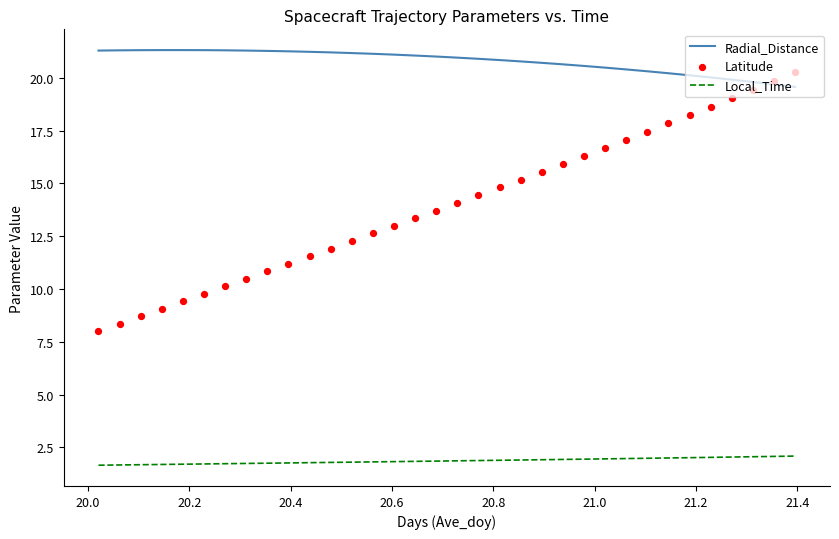

Which series contains the lowest Y value?

Local_Time